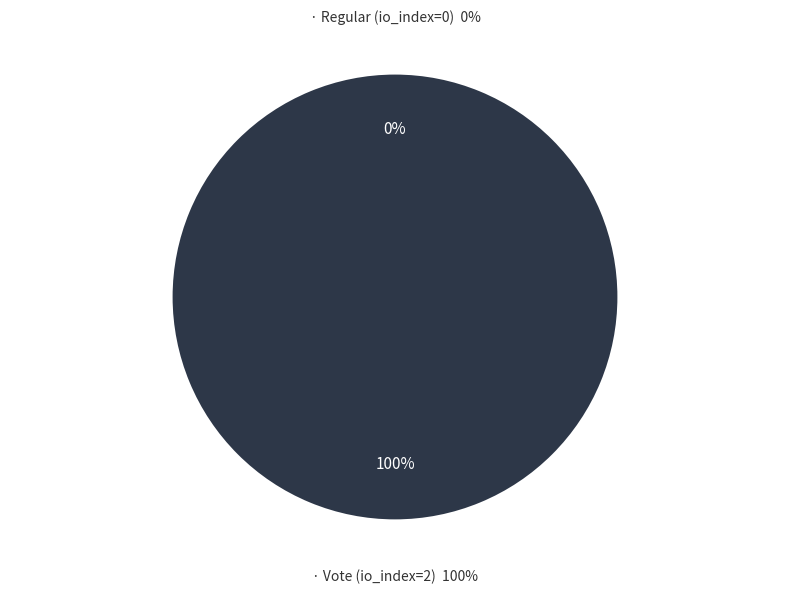

To the nearest percent, what is the difference between the Regular (io_index=0) and Vote (io_index=2) slice percentages?

100%